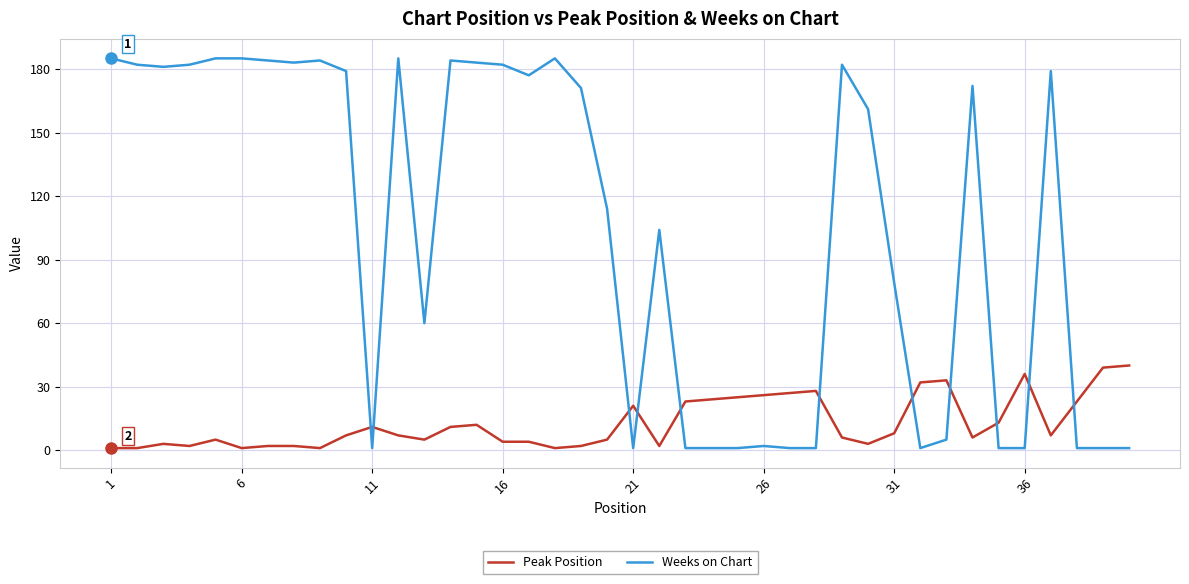

What are all the series names shown in the legend?

Peak Position, Weeks on Chart